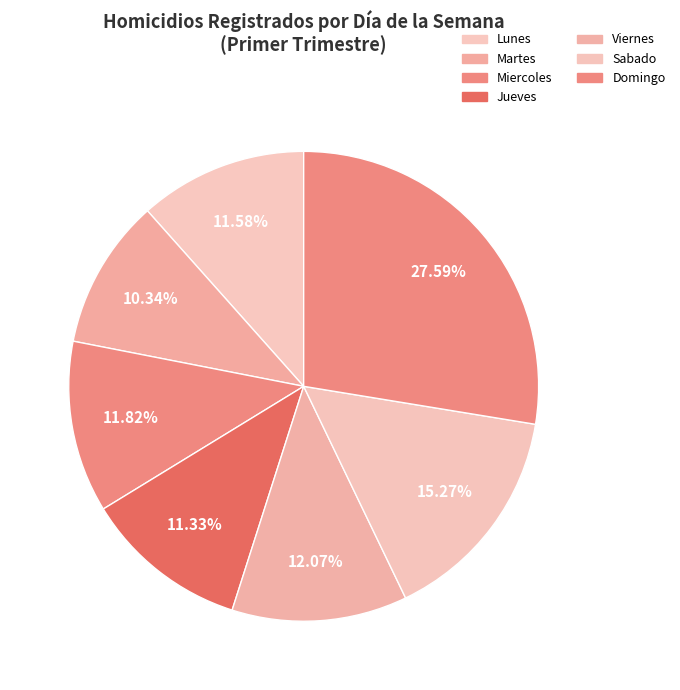

How many segments does this pie chart have?

7